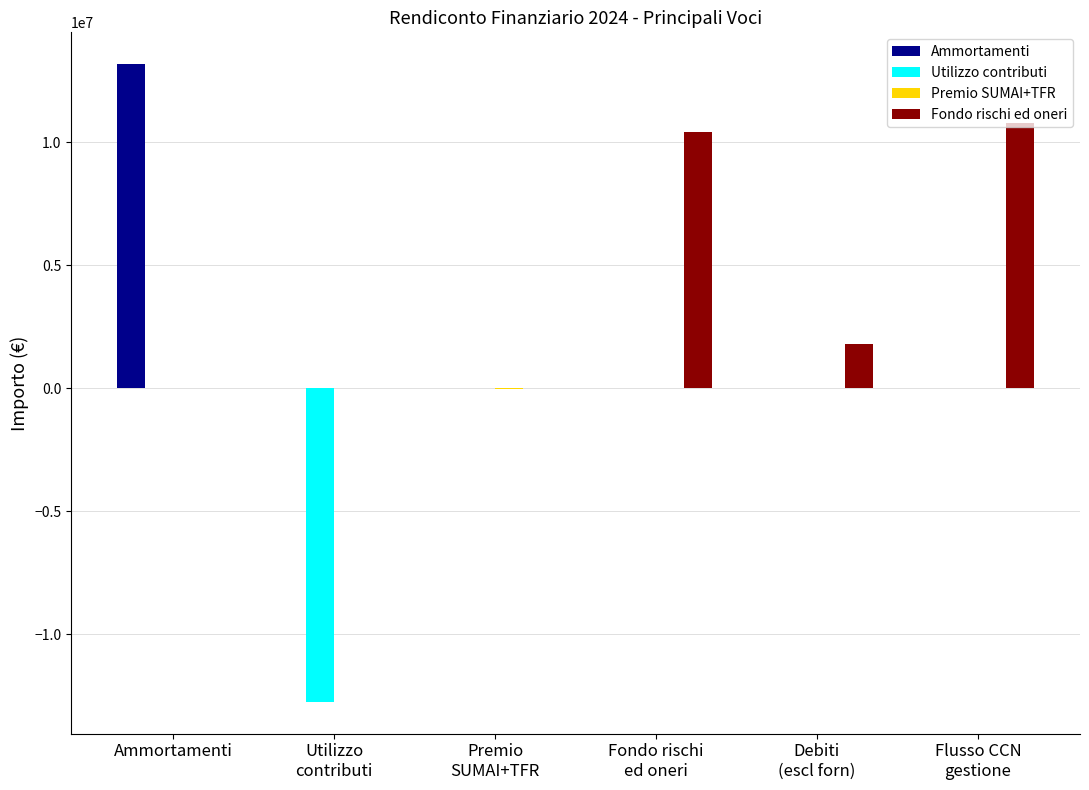

Is it true that Utilizzo contributi equals 0.0 at Ammortamenti?

True